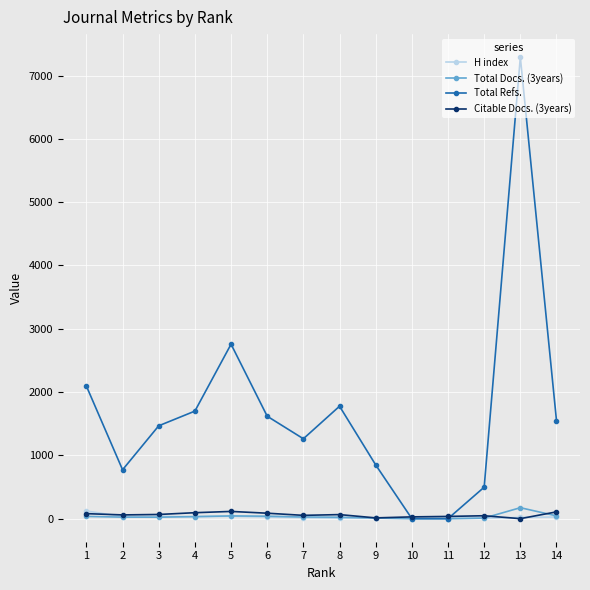

What are all the series names shown in the legend?

H index, Total Docs. (3years), Total Refs., Citable Docs. (3years)